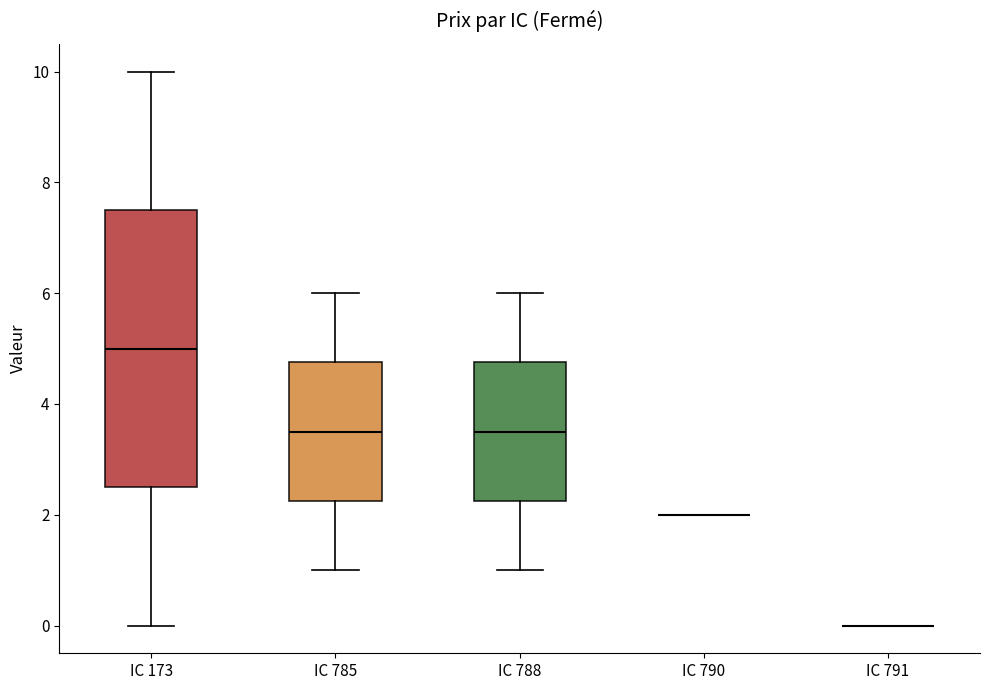

Which box is the tallest, from its lower edge to its upper edge?

IC 173